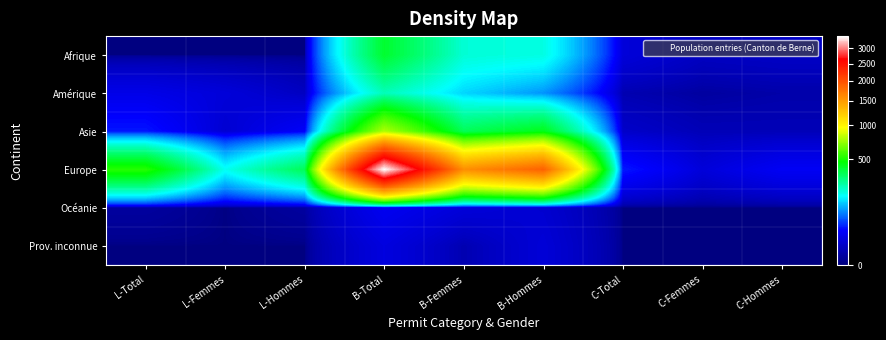

Between C-Femmes and B-Hommes, which is larger?

B-Hommes